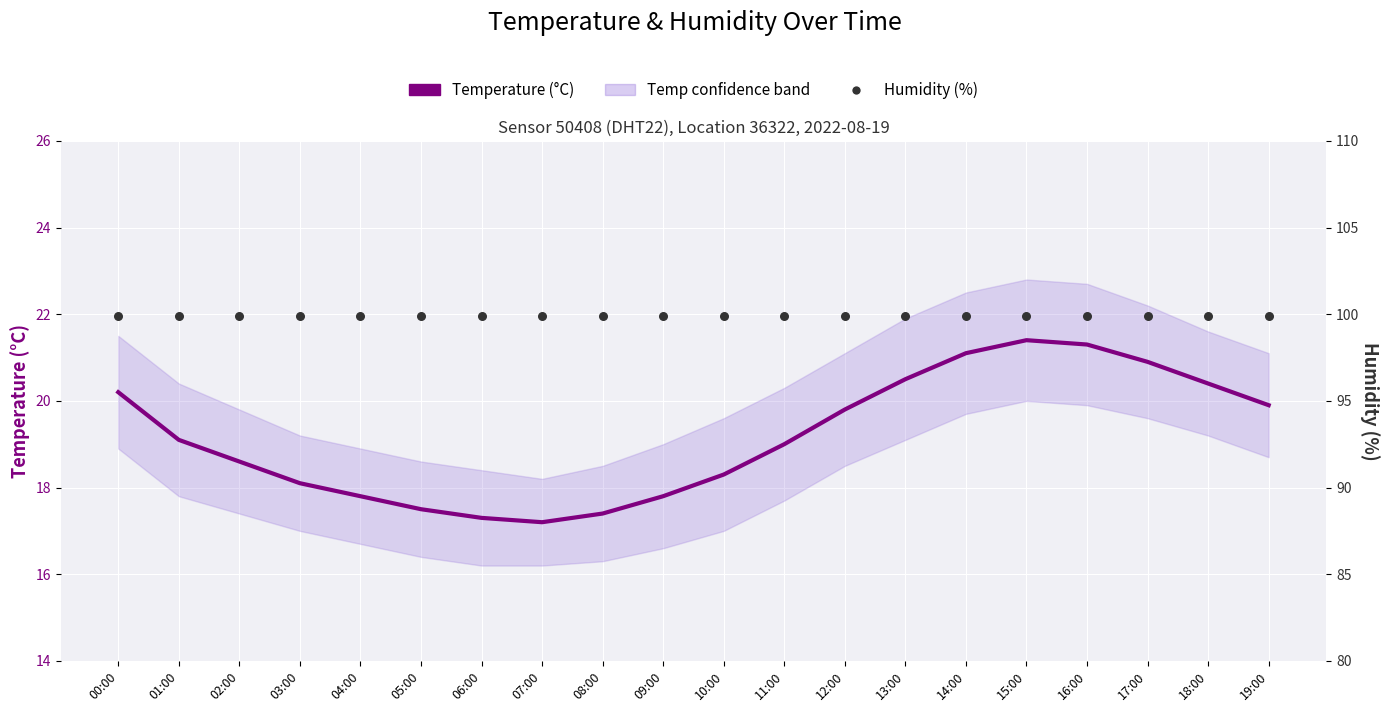

At how many categories does at least one series exceed 29?

20